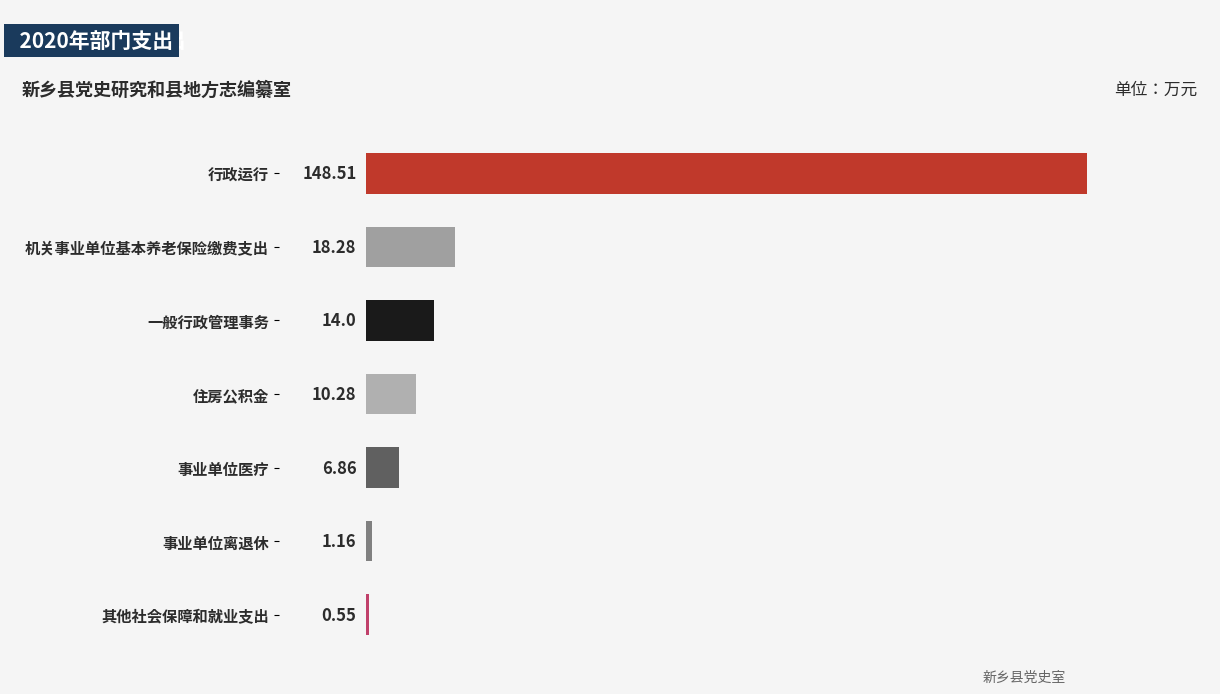

Which category has the highest value across all series?

行政运行